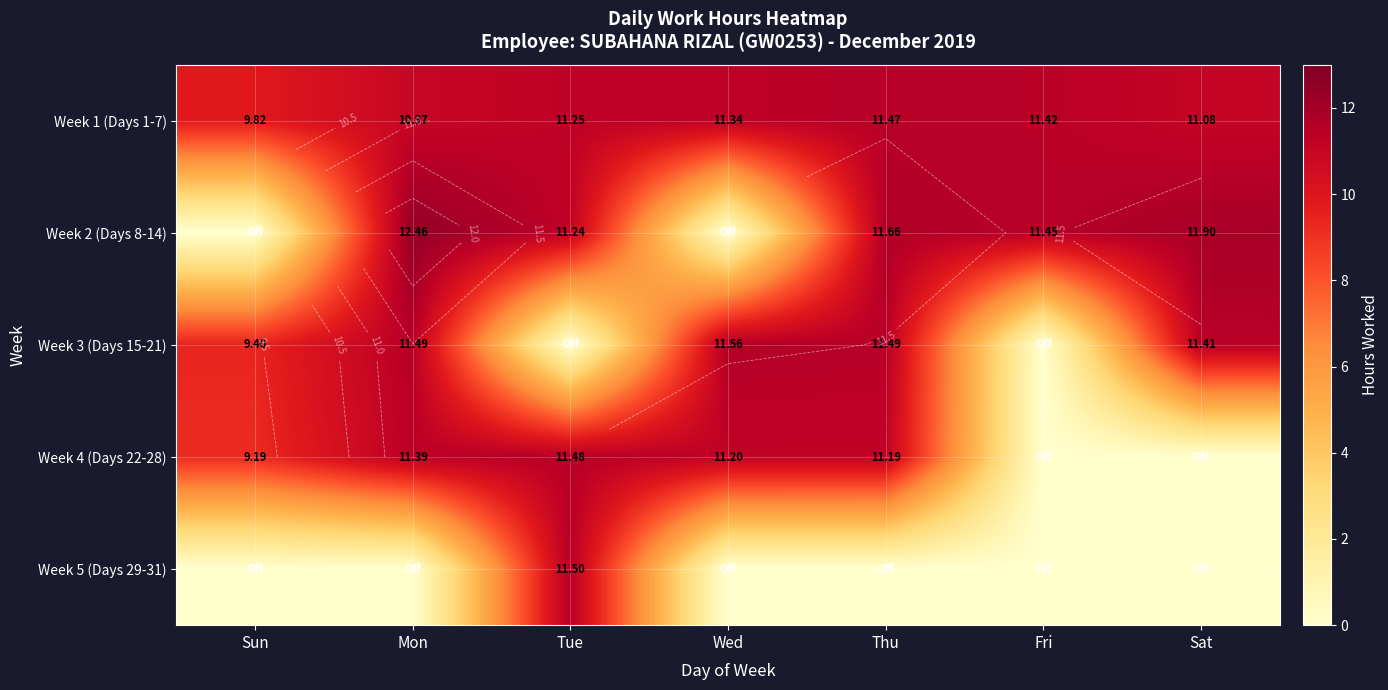

At which label is Week 2 (Days 8-14) closest to 6?

Tue